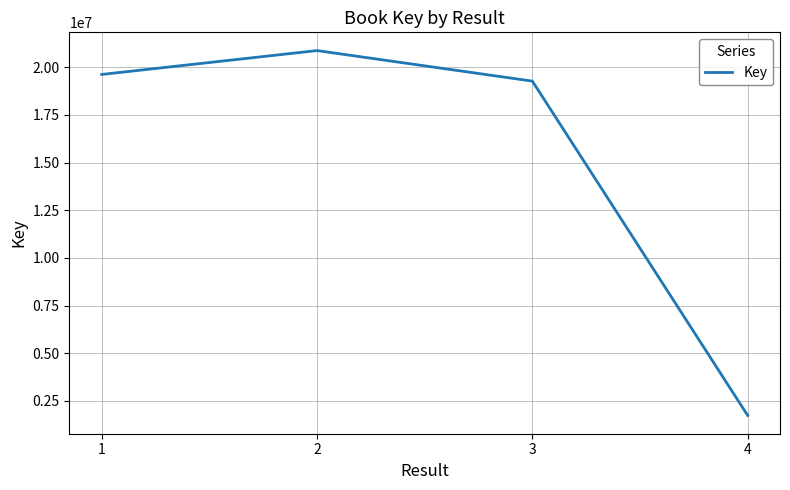

Does the chart display data point markers on the line(s)?

No